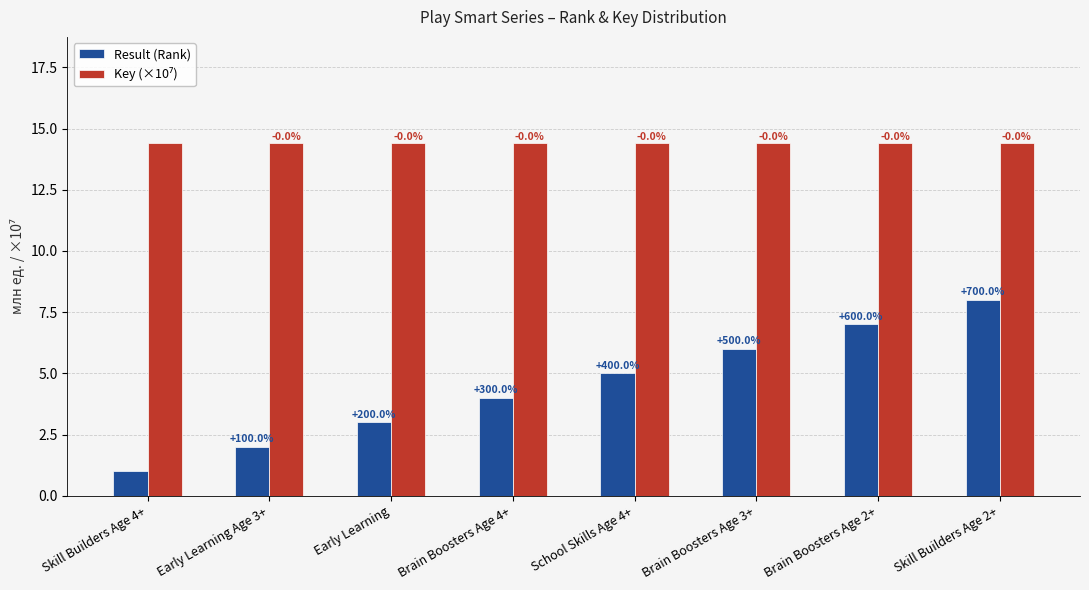

How many bars are there in each group?

2